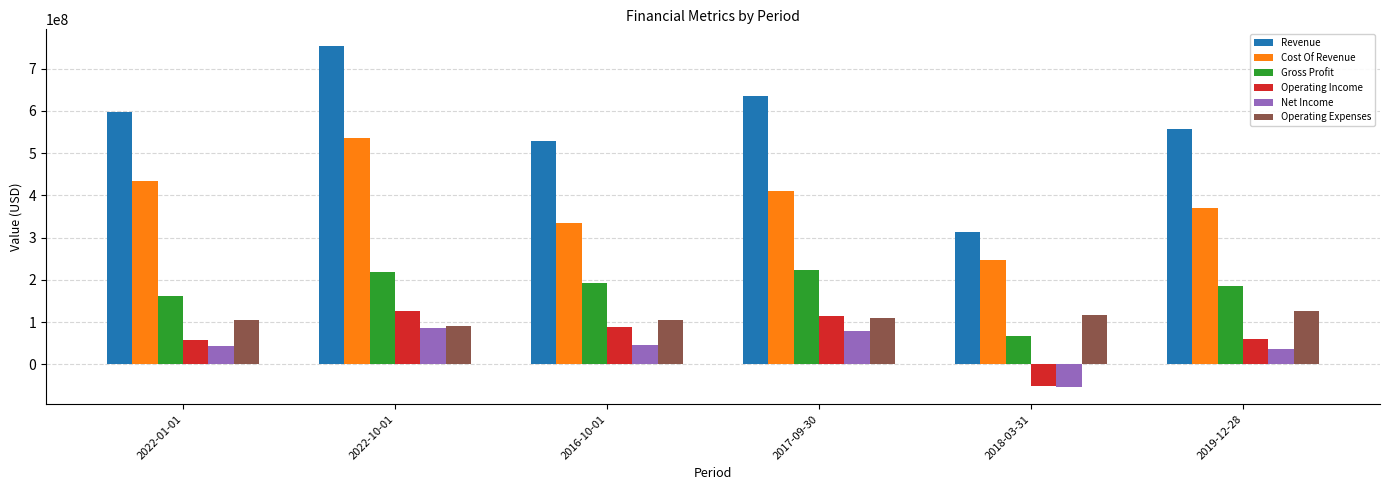

Does the chart contain stacked bars?

No